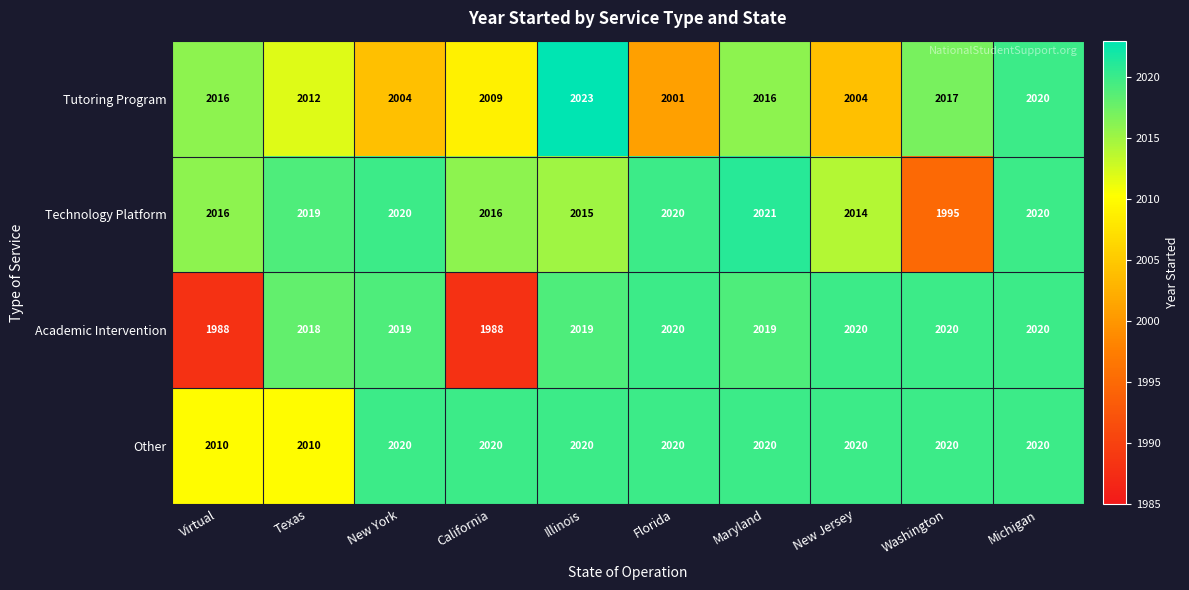

What is the total value across all series at Illinois?

8077